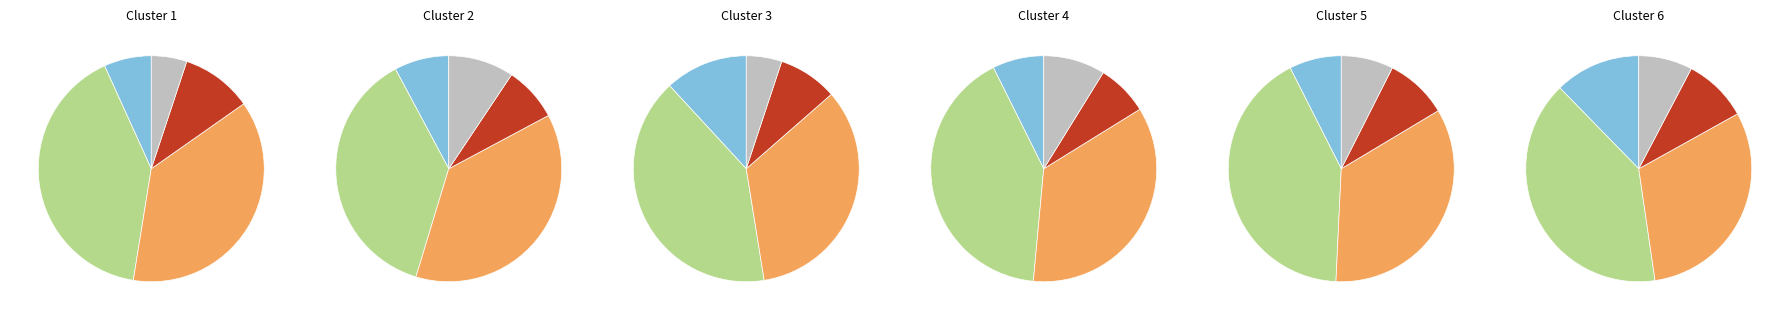

True or false: M accounts for 40% of the total.

True